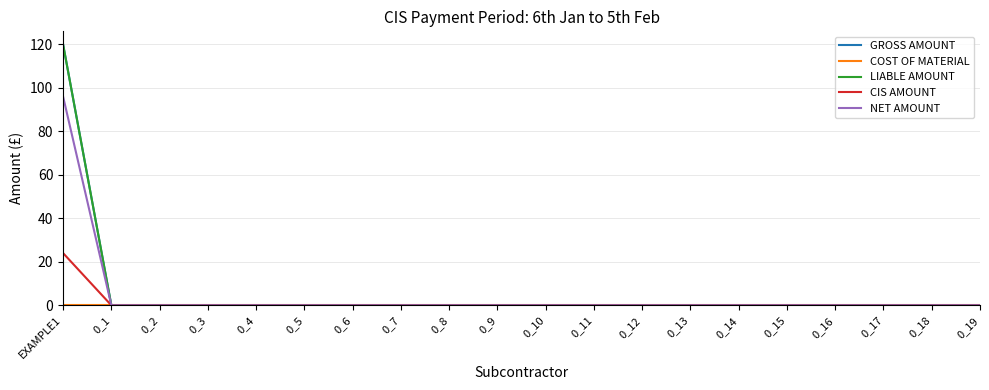

Does the chart display data point markers on the line(s)?

No